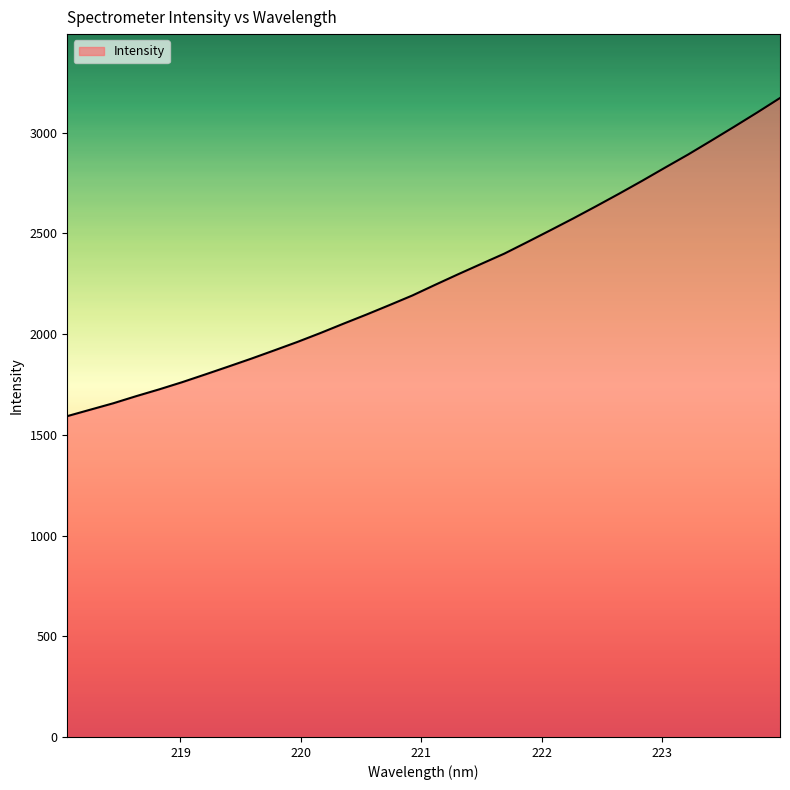

How many values are below 2245?

16